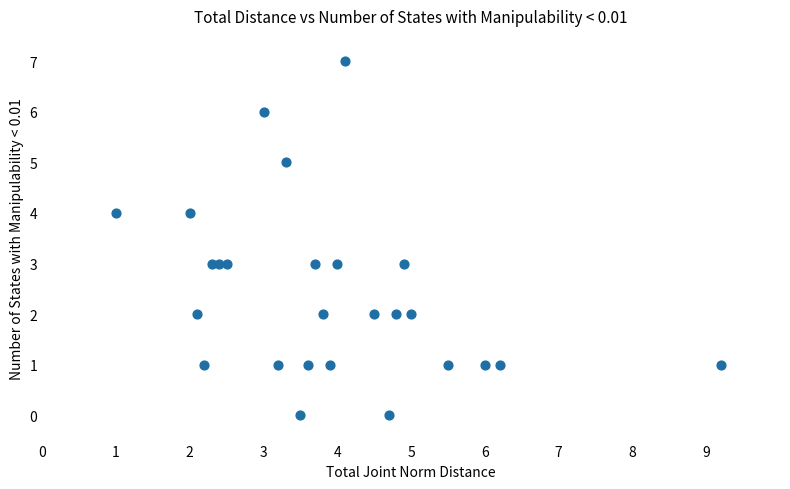

What is the range of Y values (max minus min)?

7